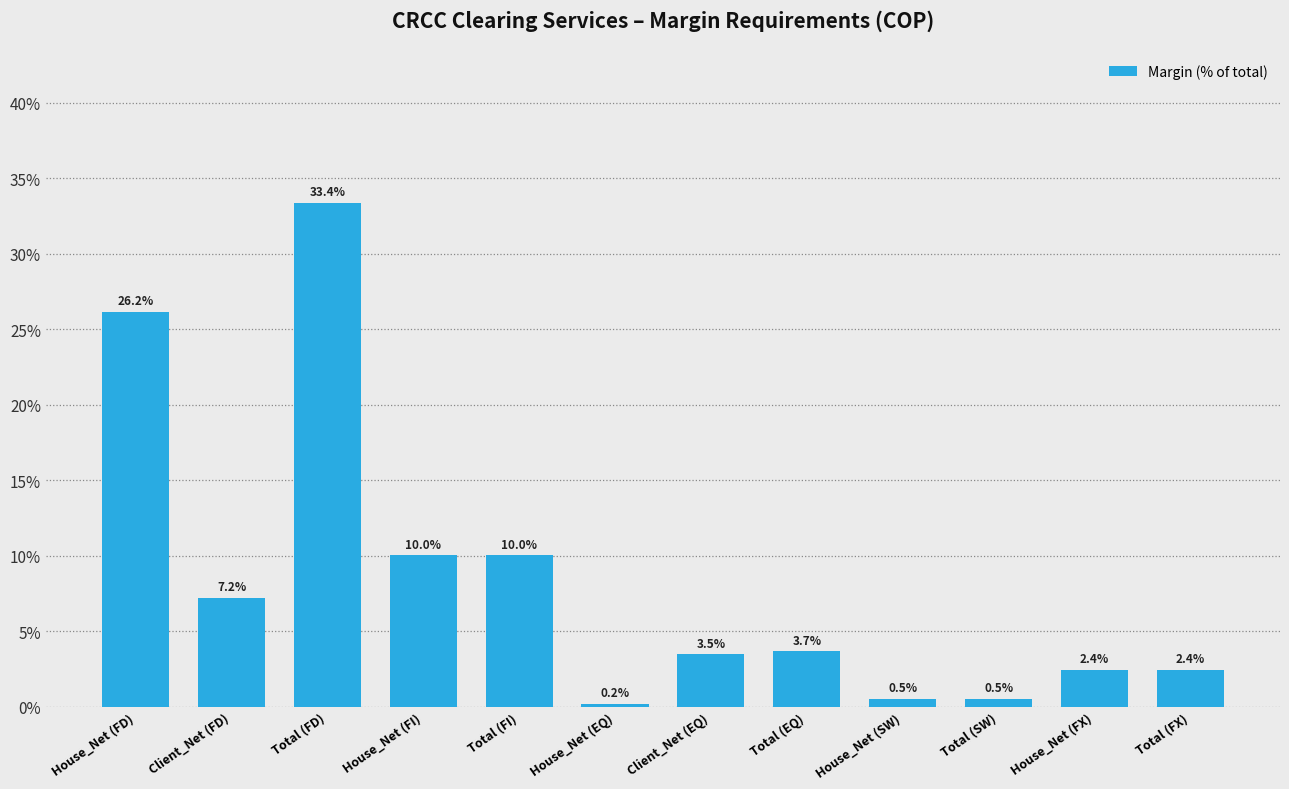

Reading left to right, list all the values displayed in this chart.

26.2	7.2	33.4	10.0	10.0	0.2	3.5	3.7	0.5	0.5	2.4	2.4